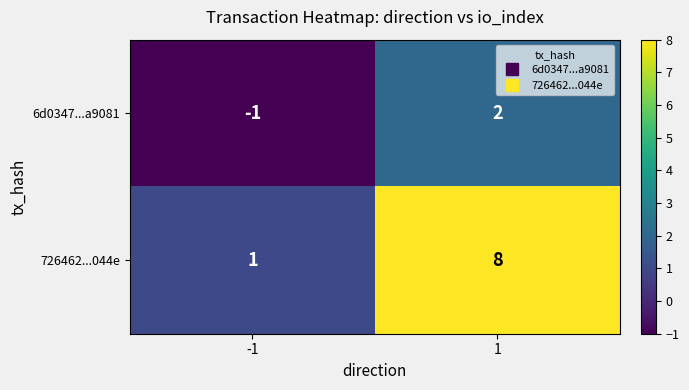

Is the value of 726462...044e at 1 greater than the value of 6d0347...a9081 at 1?

Yes